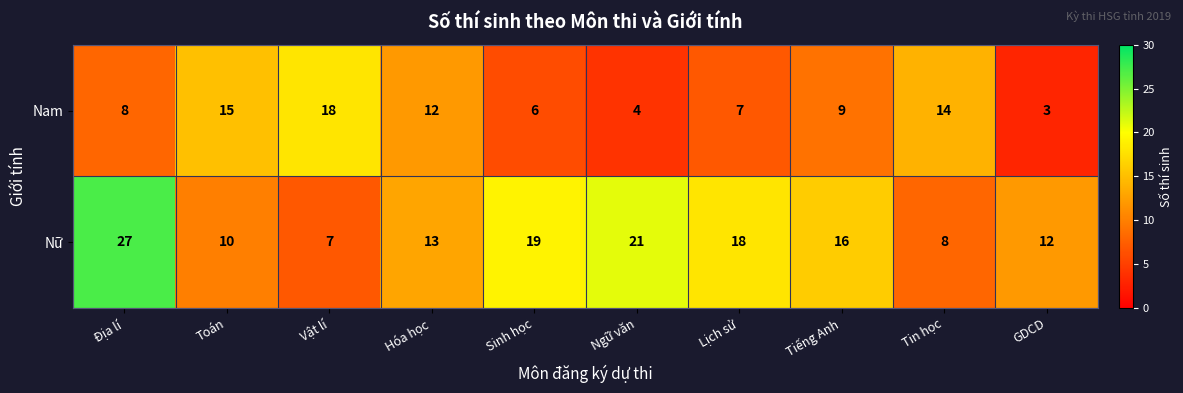

What is the approximate value of Nữ at Toán, to the nearest 10?

10